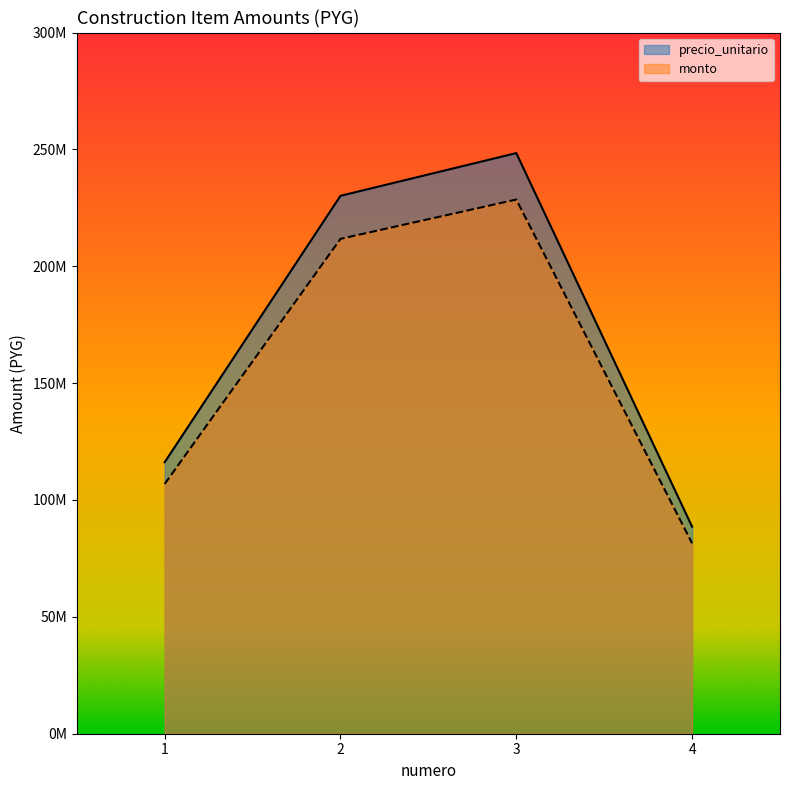

What is the highest value of the precio_unitario series?

248420635.0